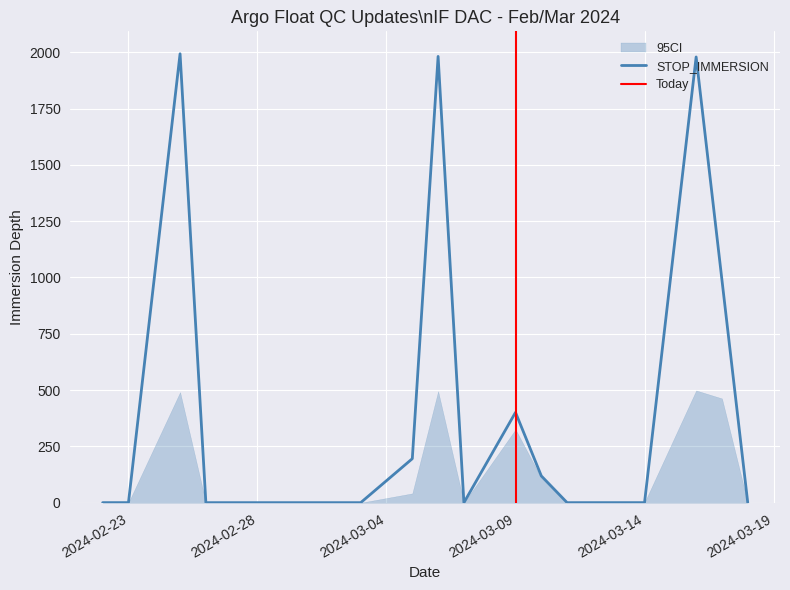

What is the difference between the second highest and second lowest values in the STOP_IMMERSION series?

1981.2